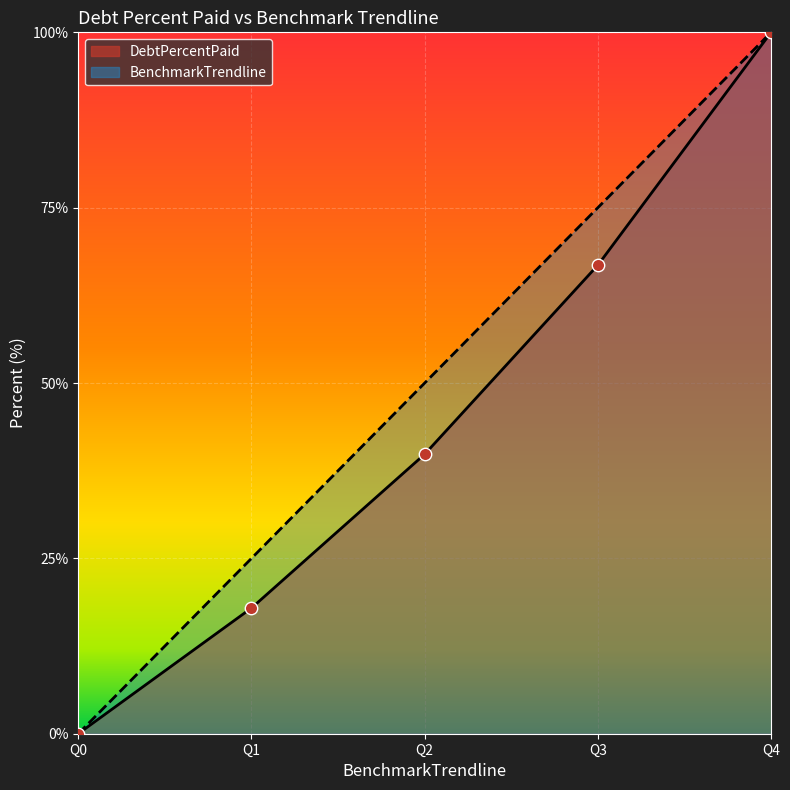

At how many categories does at least one series exceed 64?

2